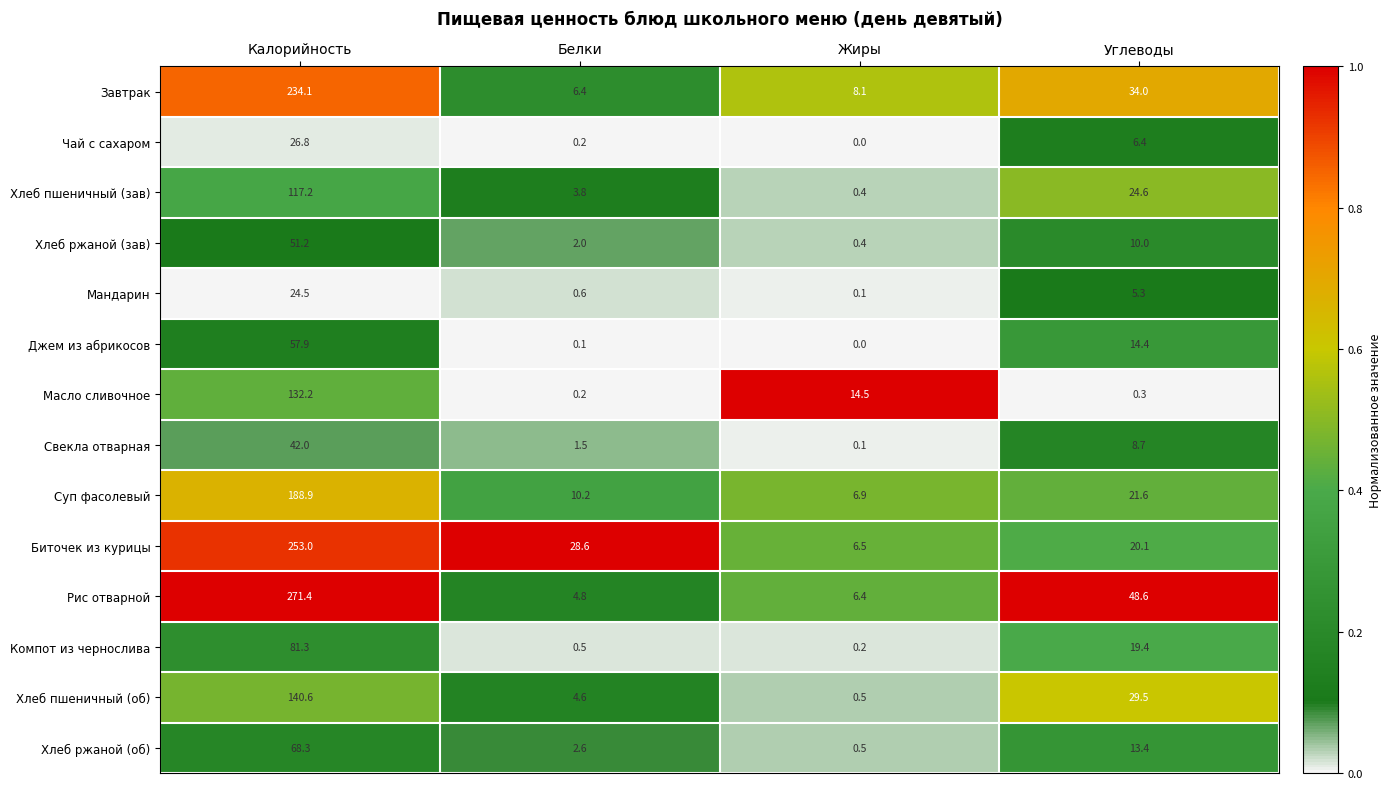

The value of Масло сливочное at Углеводы is 0.3. True or false?

True